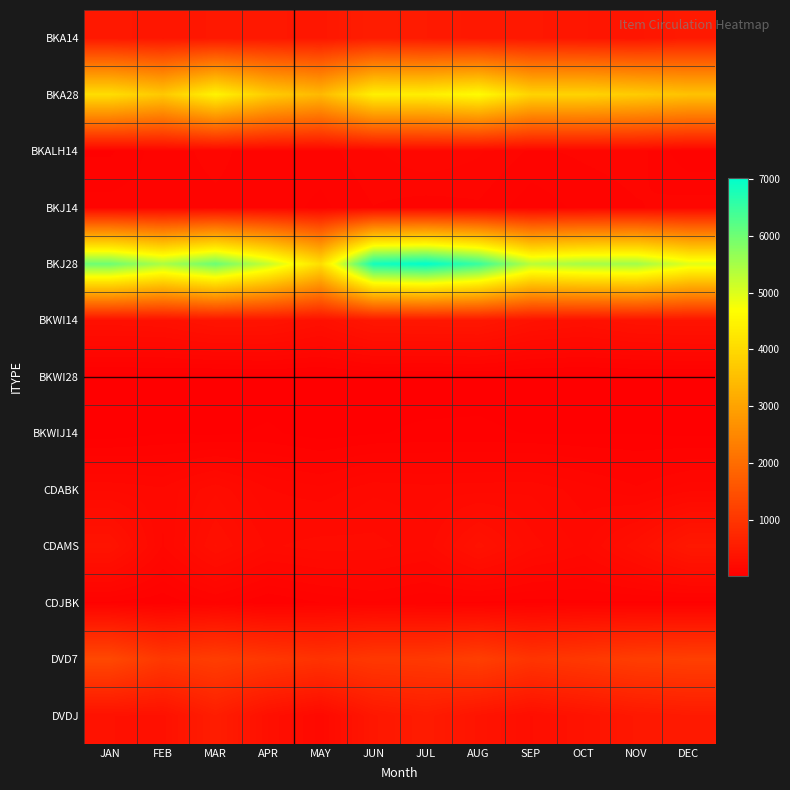

At which category does the chart reach its peak across all series?

JUL